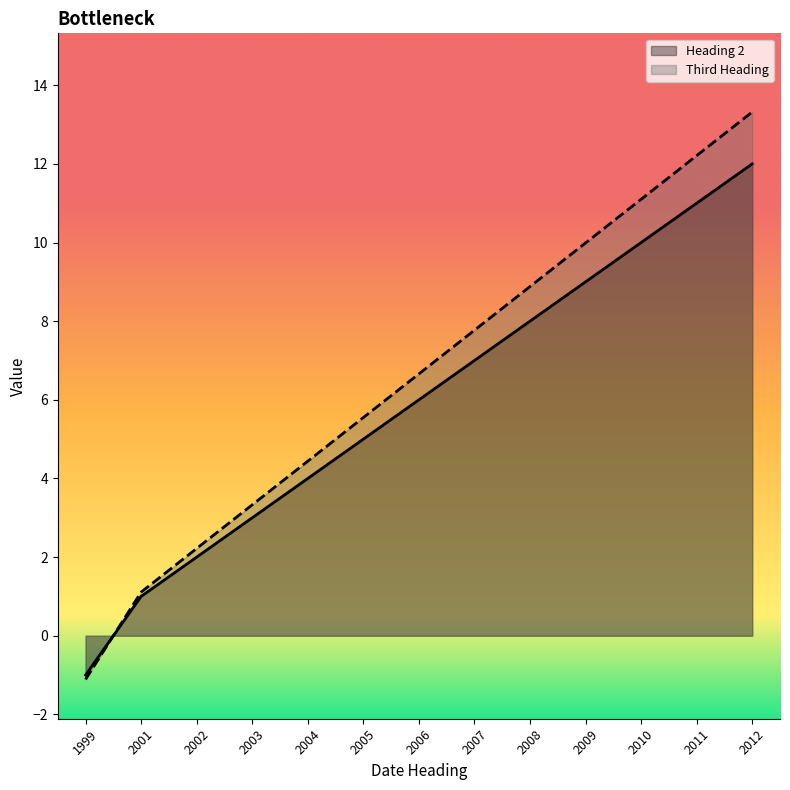

Rank the series by their maximum value, from highest to lowest.

Third Heading, Heading 2